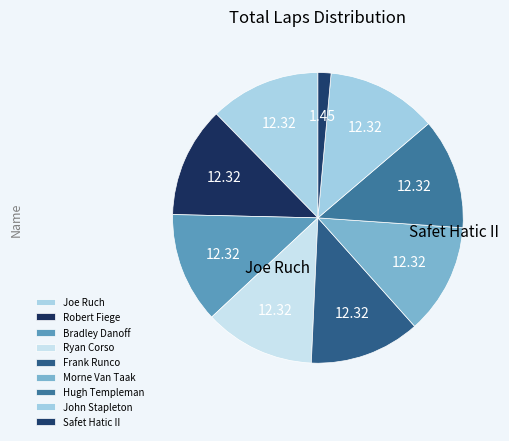

Approximately how many times larger is the value at Joe Ruch compared to Morne Van Taak?

1.0